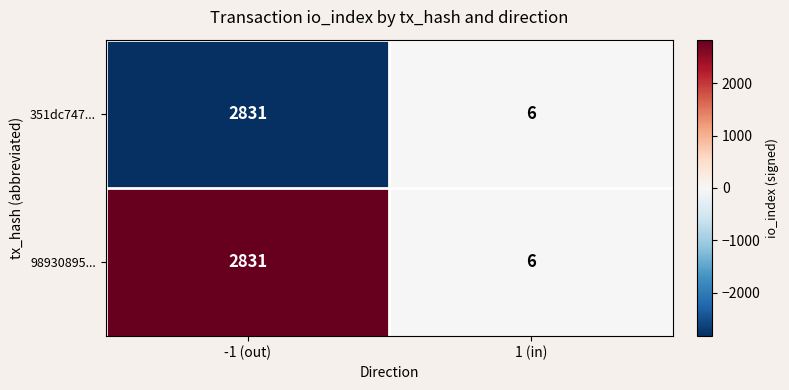

What is the difference between the maximum and minimum values in the 351dc747... series?

2825